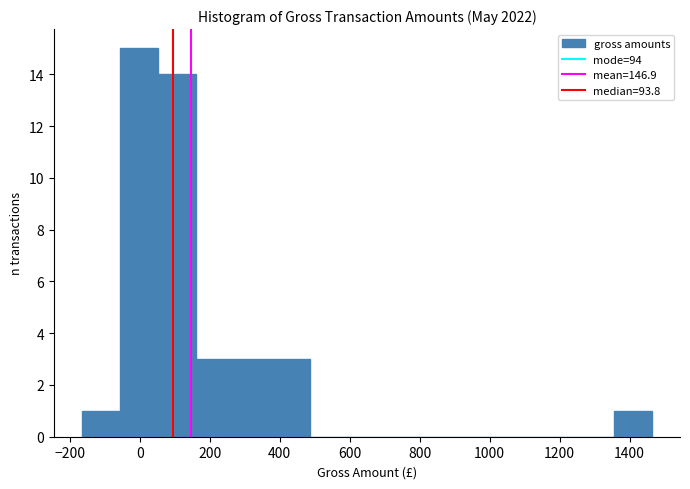

What is the height of the bar covering 160 to 260 on the x-axis? Neither the bar edges nor the heights are printed on the chart, so give them approximately, as read against the axes.

3